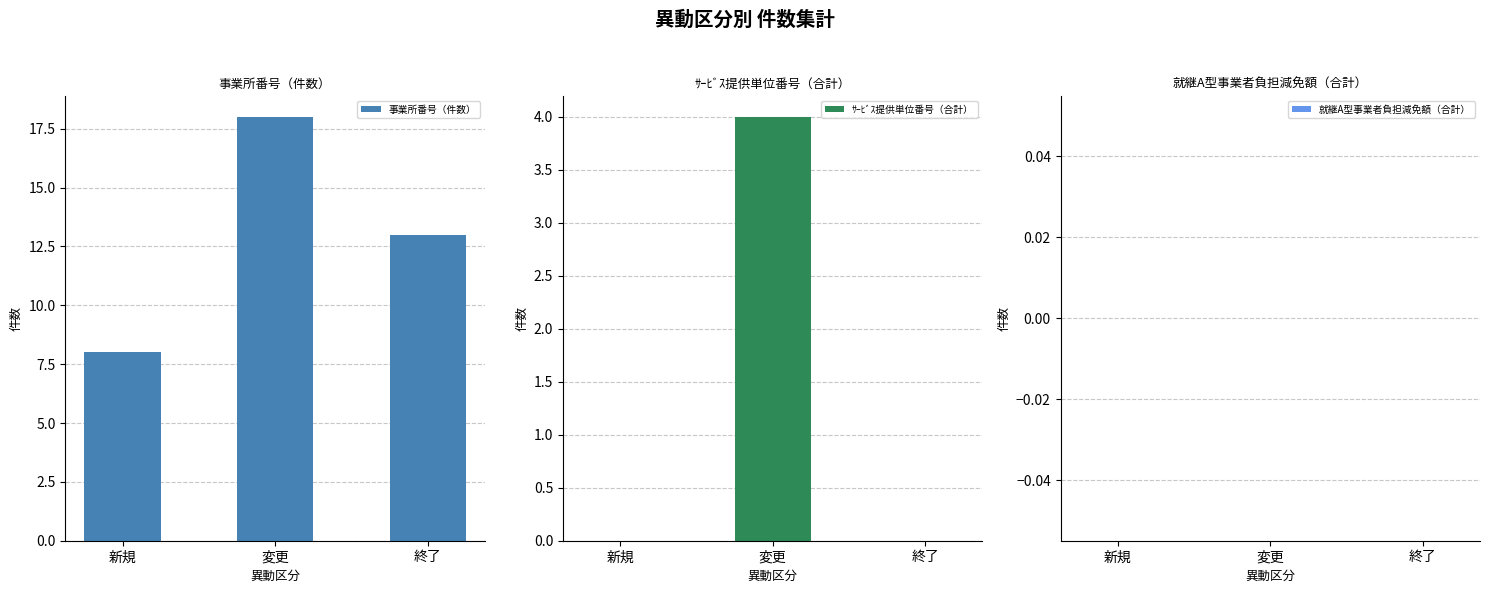

What is the sum of the 事業所番号（件数） values at 変更 and 新規?

26